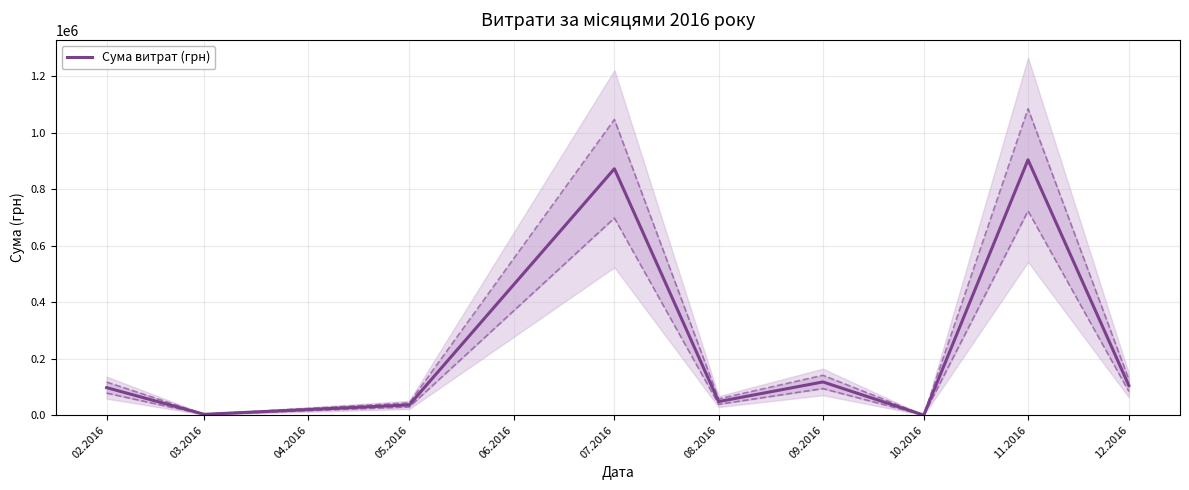

How many values are below 97626?

4